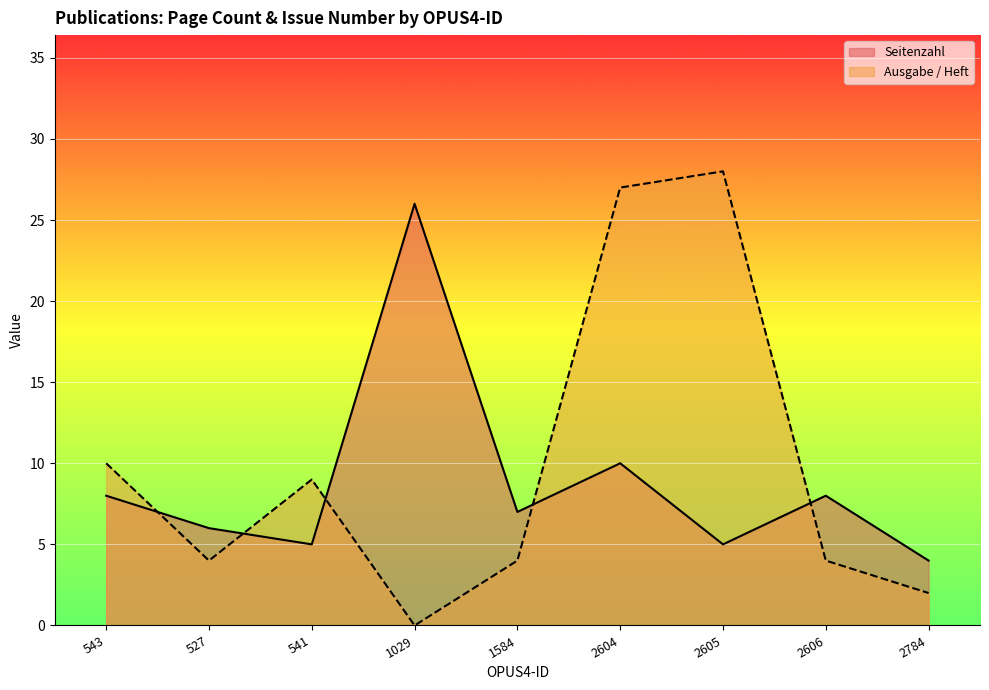

What is the average value of the Ausgabe / Heft series?

10